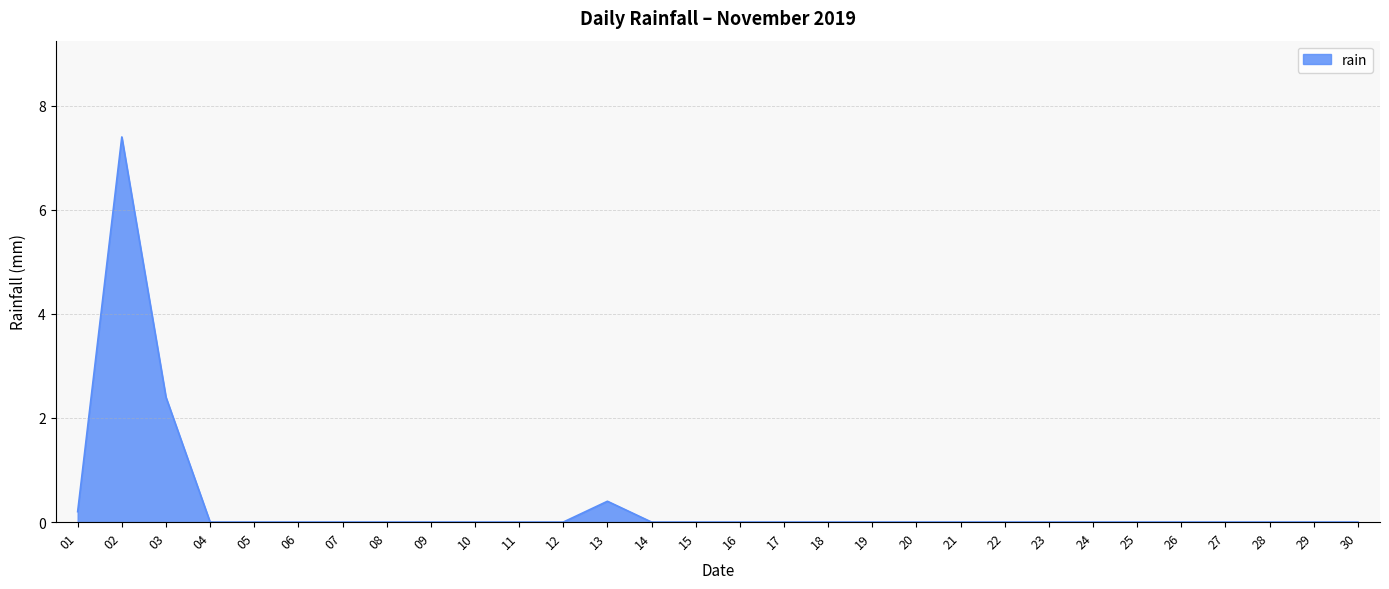

What is the maximum value shown in the chart?

7.4